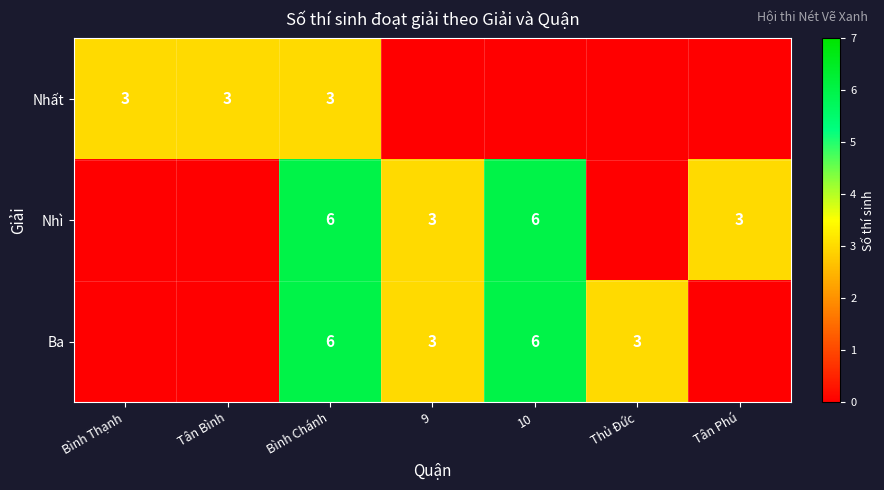

What is the sum of the Nhì values at 10 and 9?

9